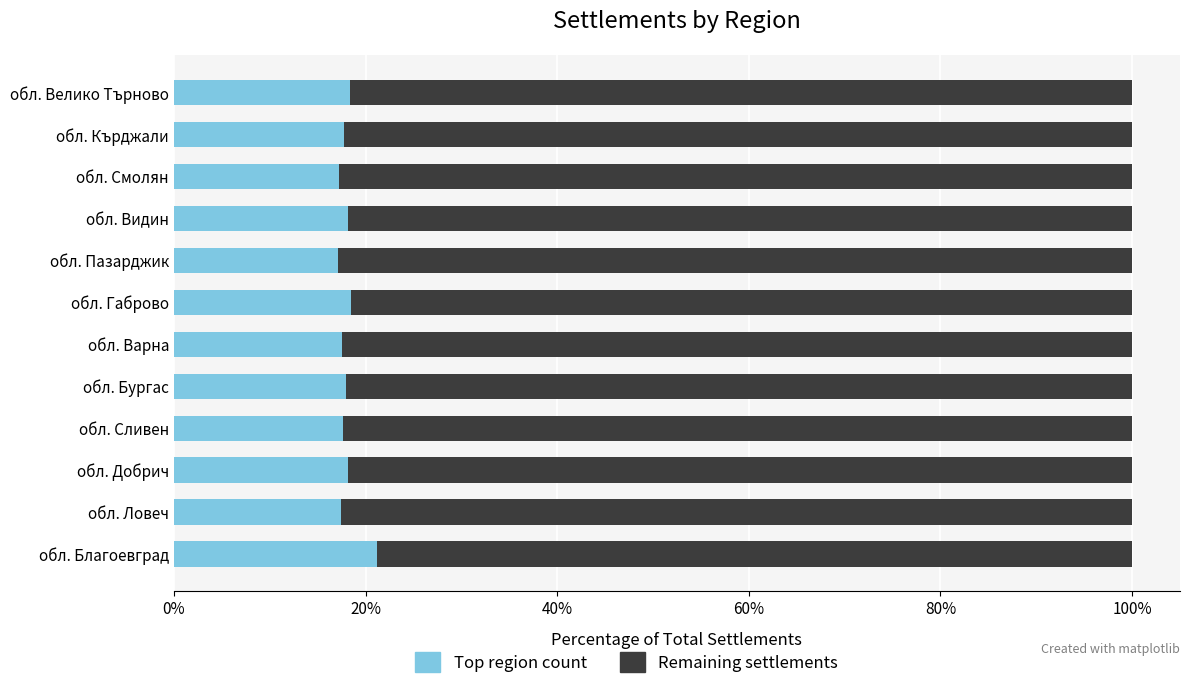

Which category has the highest value in the Top region count series?

обл. Благоевград